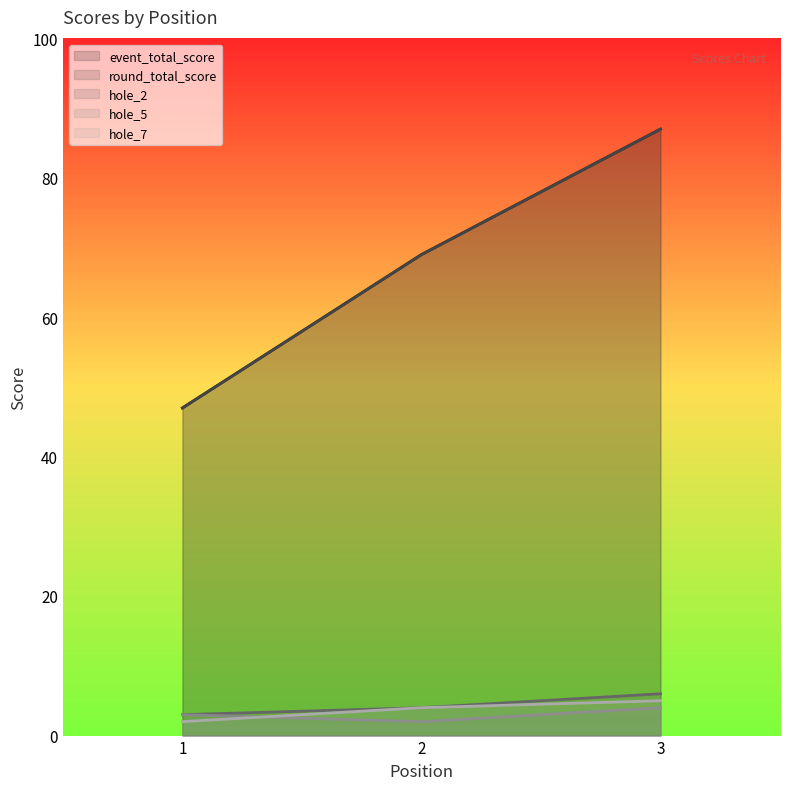

What is the minimum value shown in the chart?

2